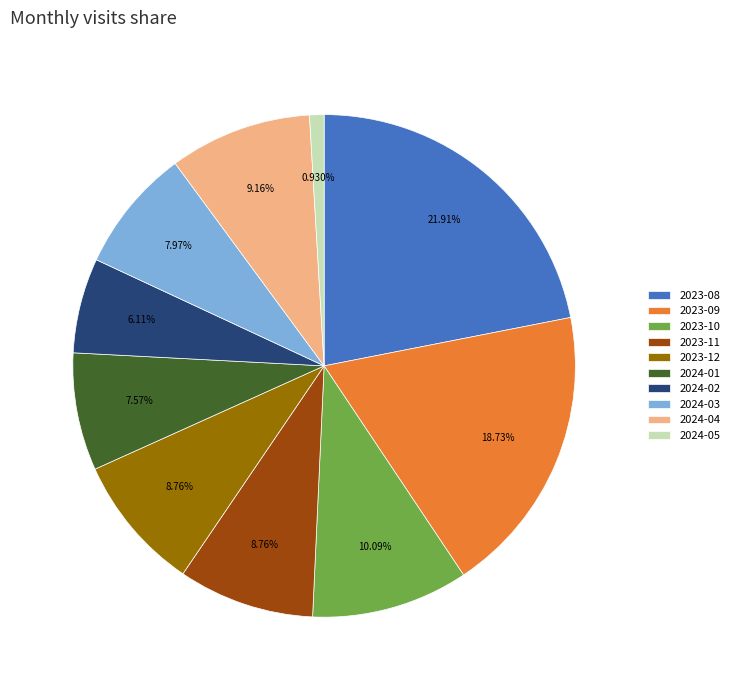

Count the number of slices in the pie.

10